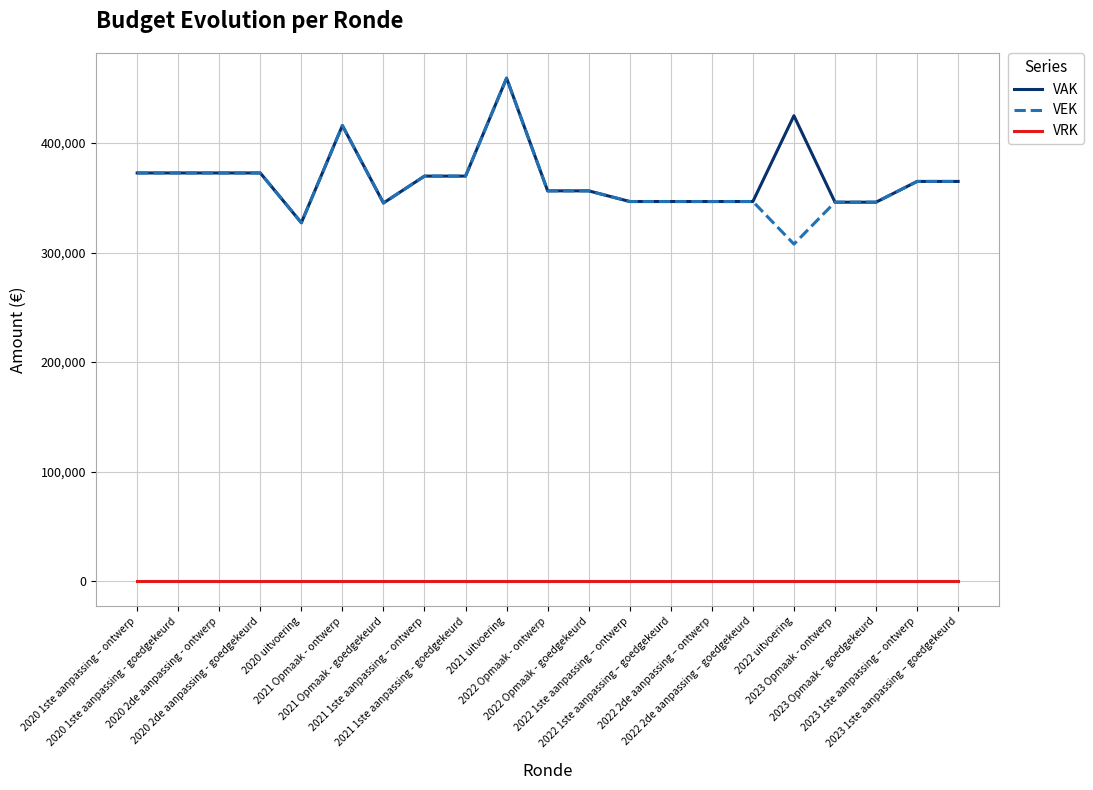

What is the maximum value shown in the chart?

459370